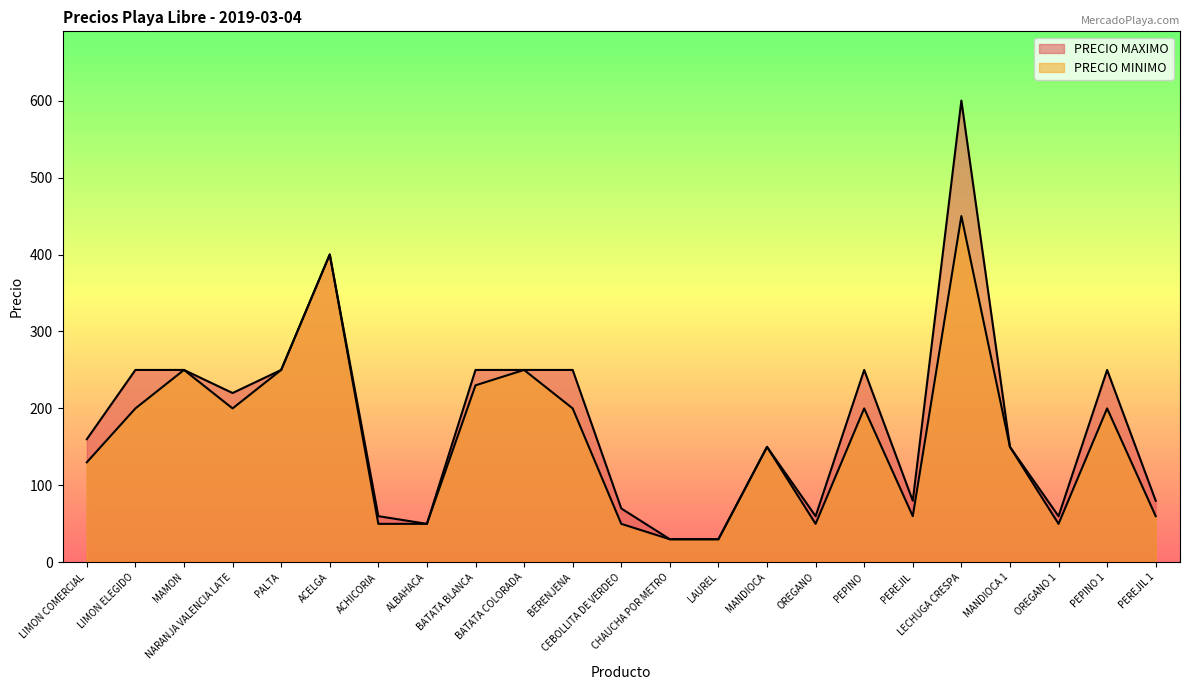

At how many categories does at least one series exceed 230?

10